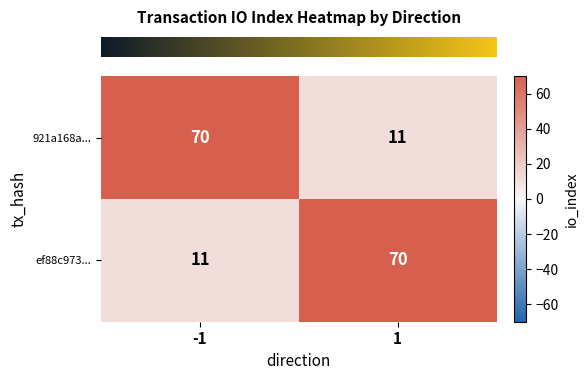

Rank the series at -1 from highest to lowest value.

921a168a..., ef88c973...